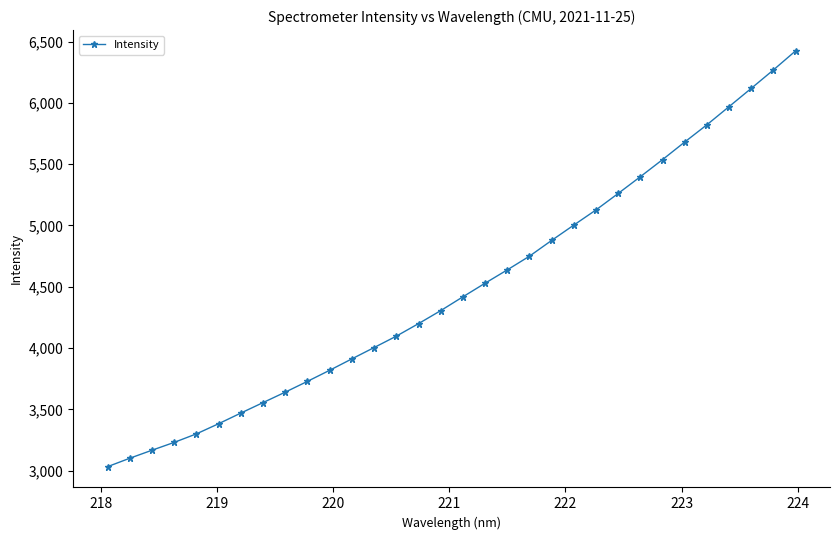

What is the value of the 16th point from the left?

4305.2